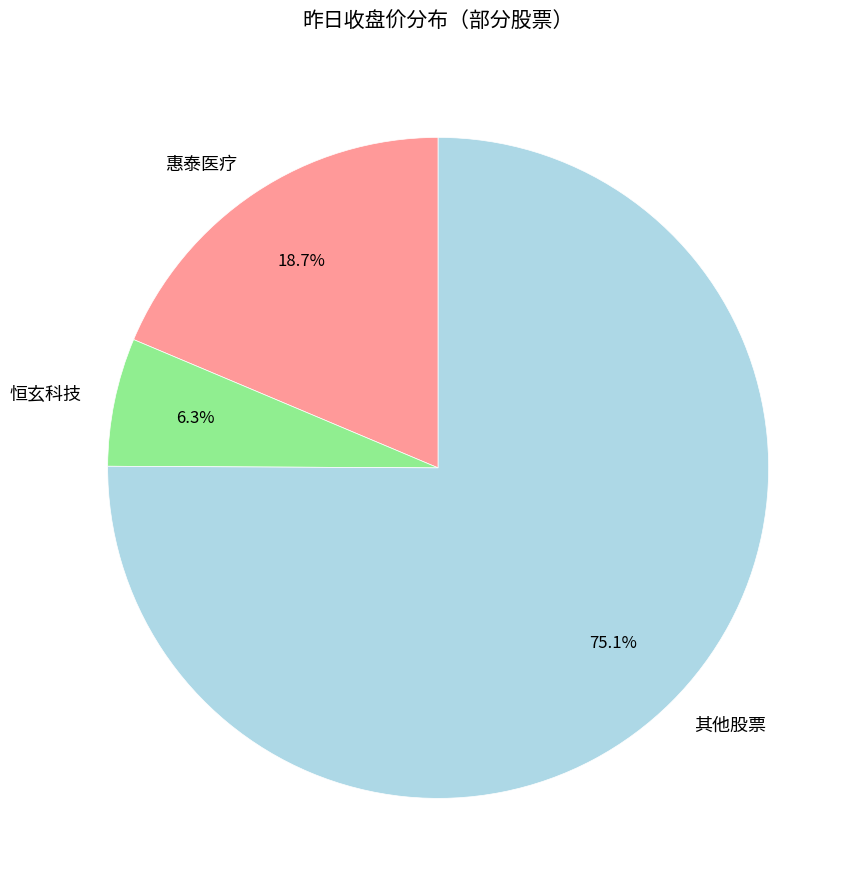

Between 其他股票 and 惠泰医疗, which is larger?

其他股票